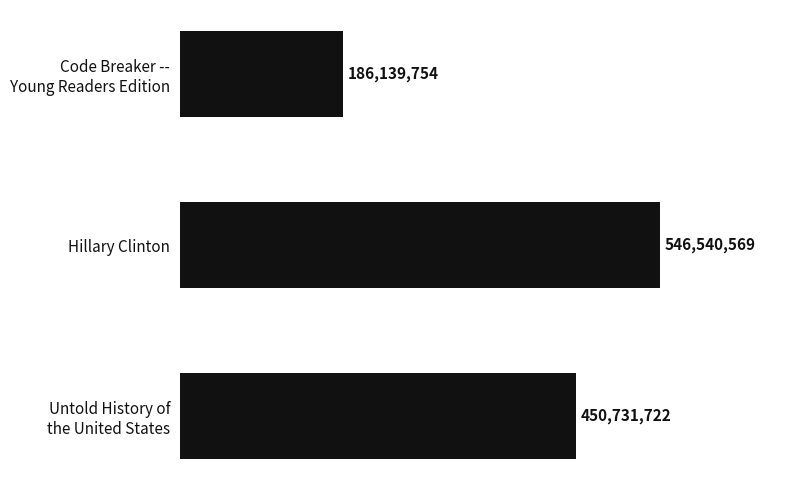

Does the chart contain any negative values?

No